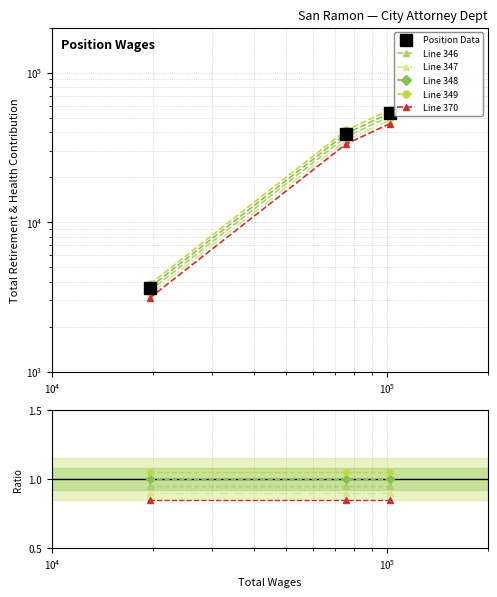

At which label is Position Data closest to 28644?

$\mathdefault{10^{4}}$